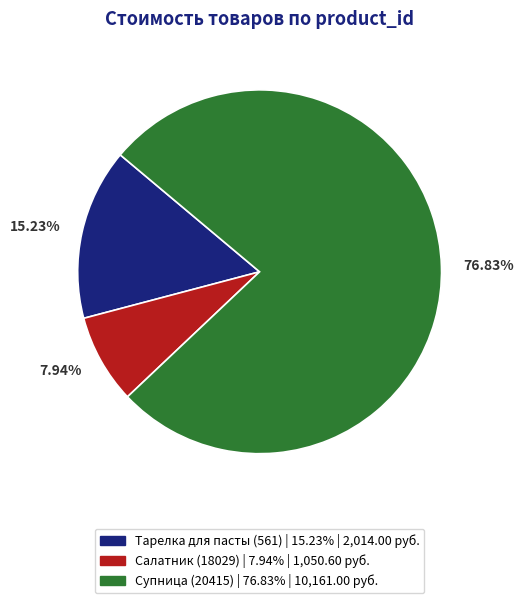

Is there a majority slice in this chart?

Yes